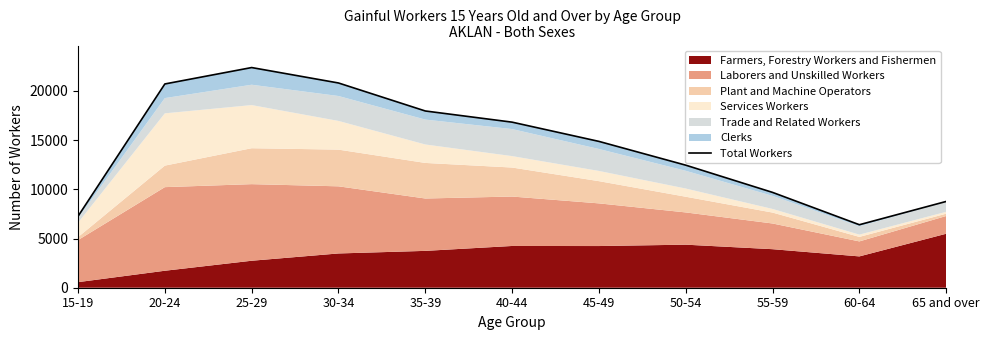

Which has a higher value, 65 and over or 60-64?

65 and over